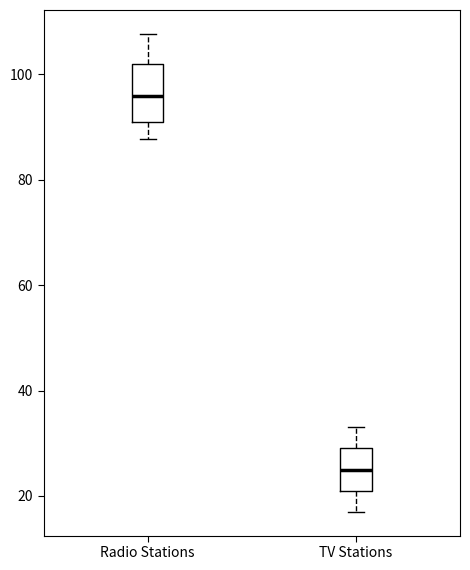

Which box is the tallest, from its lower edge to its upper edge?

Radio Stations